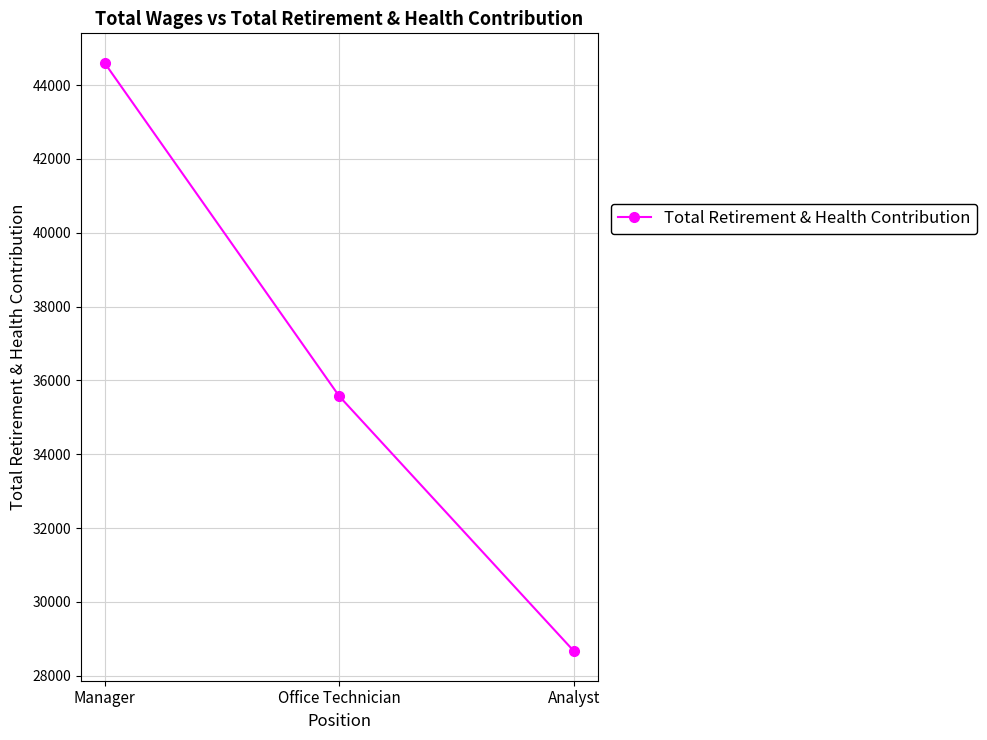

Rank the categories by value from highest to lowest.

Manager, Office Technician, Analyst